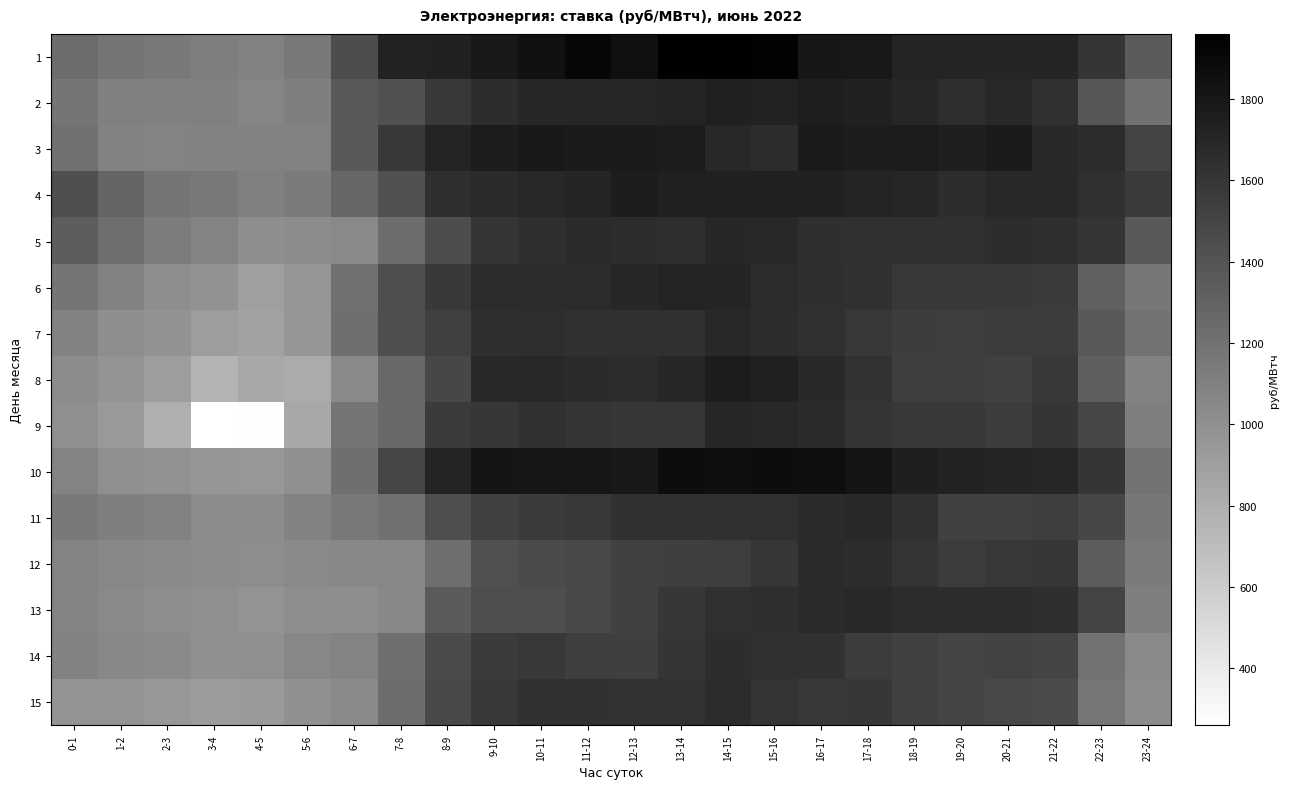

What is the smallest value displayed?

259.6